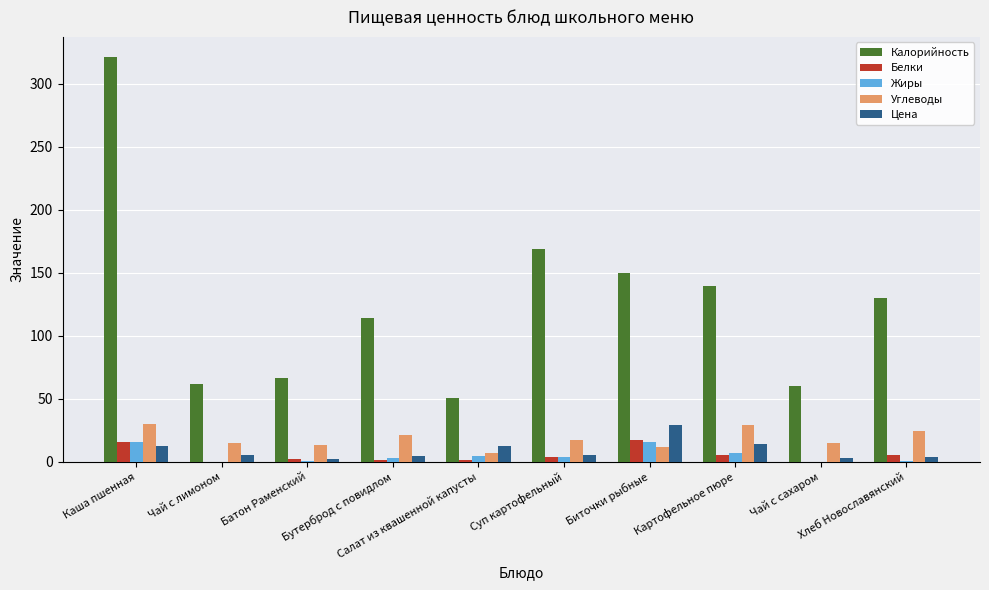

At which label does Цена reach its peak?

Биточки рыбные